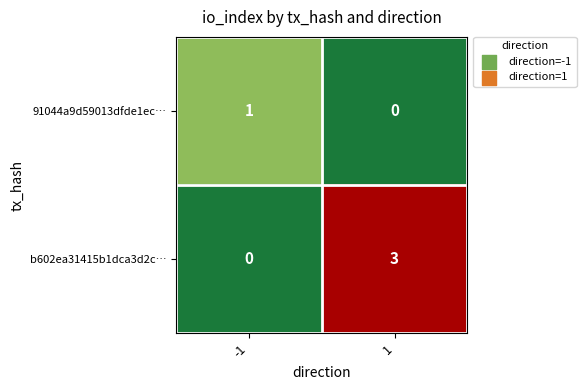

The value of b602ea31415b1dca3d2c… at -1 is 0. True or false?

True